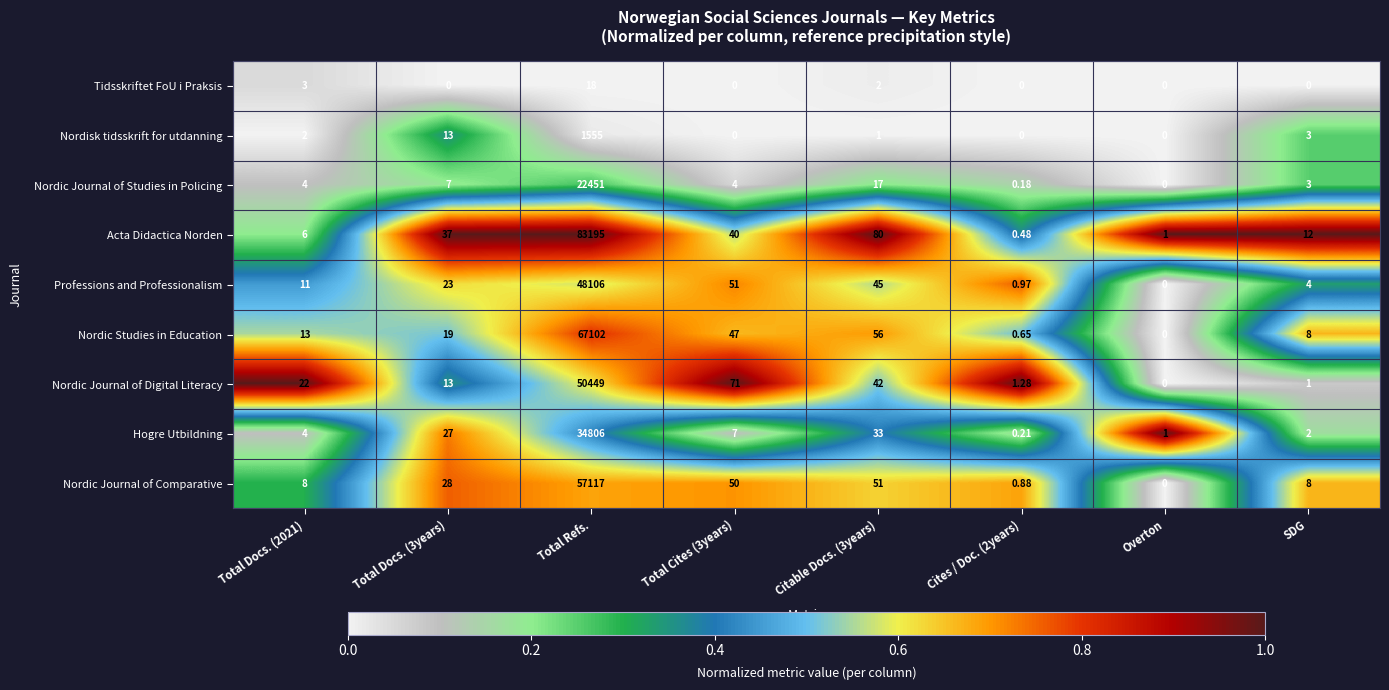

Which series changed the most between Total Docs. (3years) and Citable Docs. (3years)?

Acta Didactica Norden